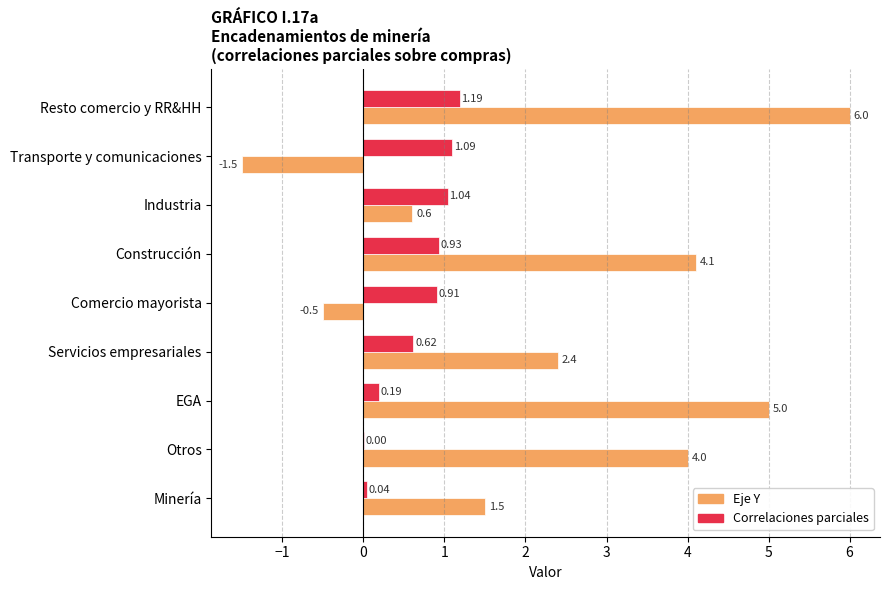

How many series are shown in this chart?

2